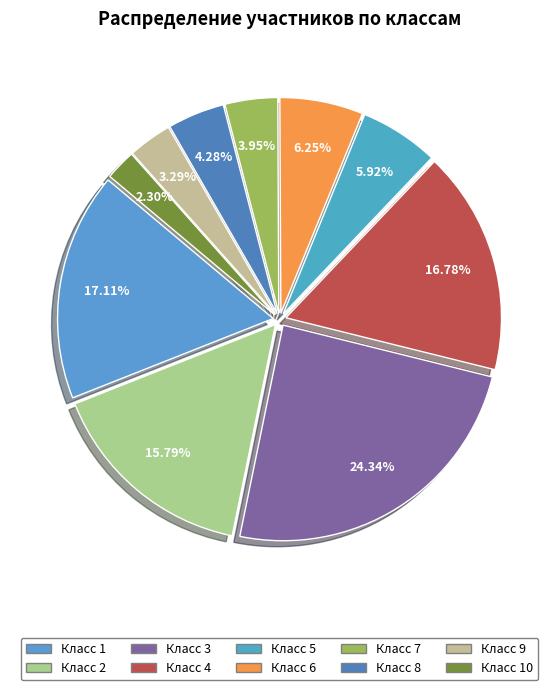

What is the largest slice in the pie chart?

3